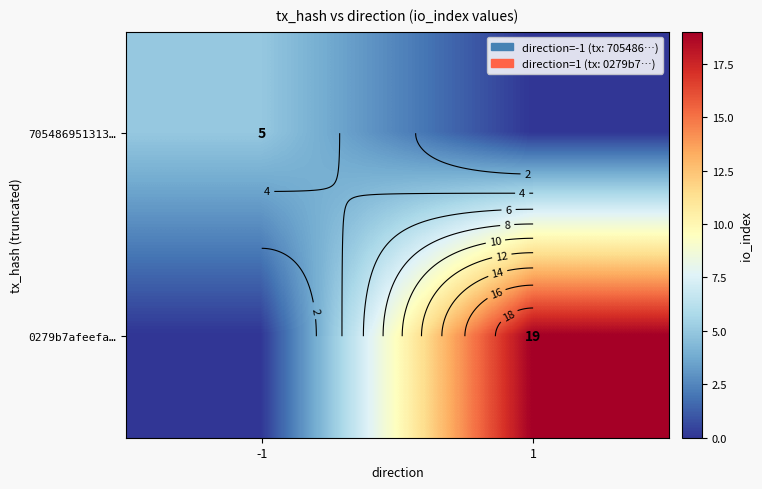

Rank the series at -1 from lowest to highest value.

0279b7afeefa…, 705486951313…